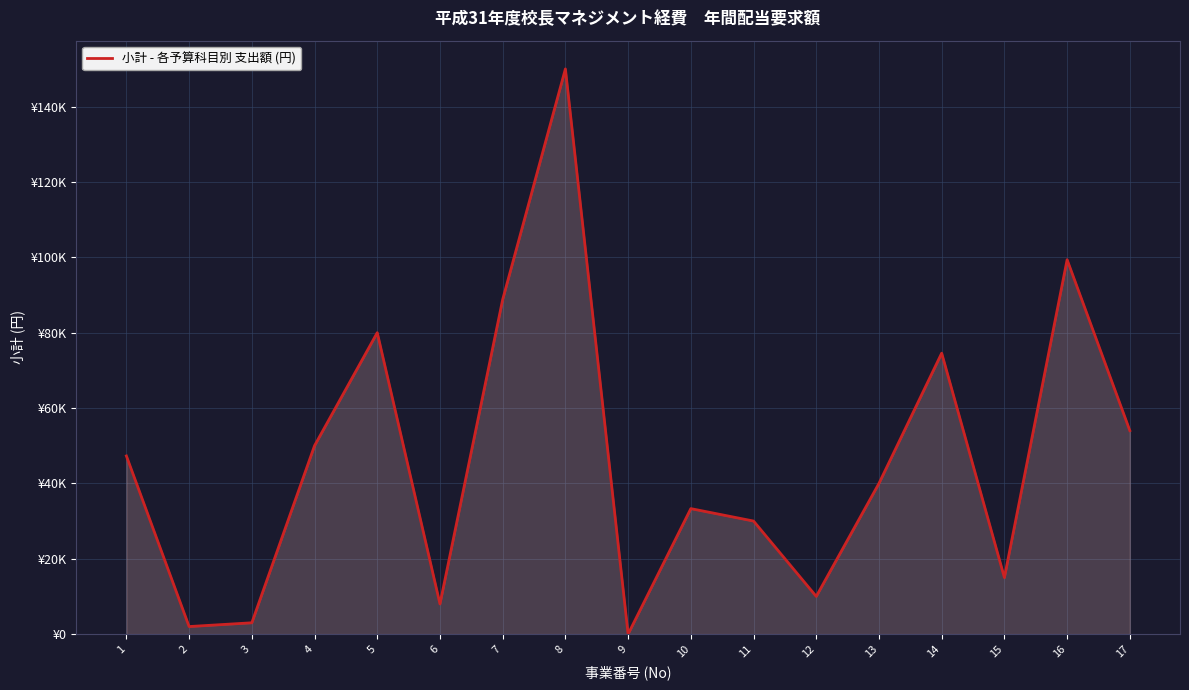

Rank the categories by value from lowest to highest.

9, 2, 3, 6, 12, 15, 11, 10, 13, 1, 4, 17, 14, 5, 7, 16, 8